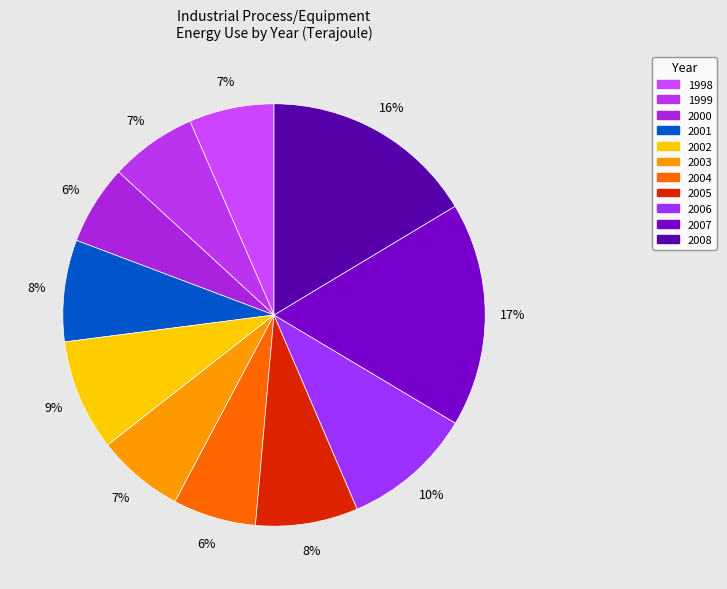

What portion of the pie excludes 2001?

92.2%